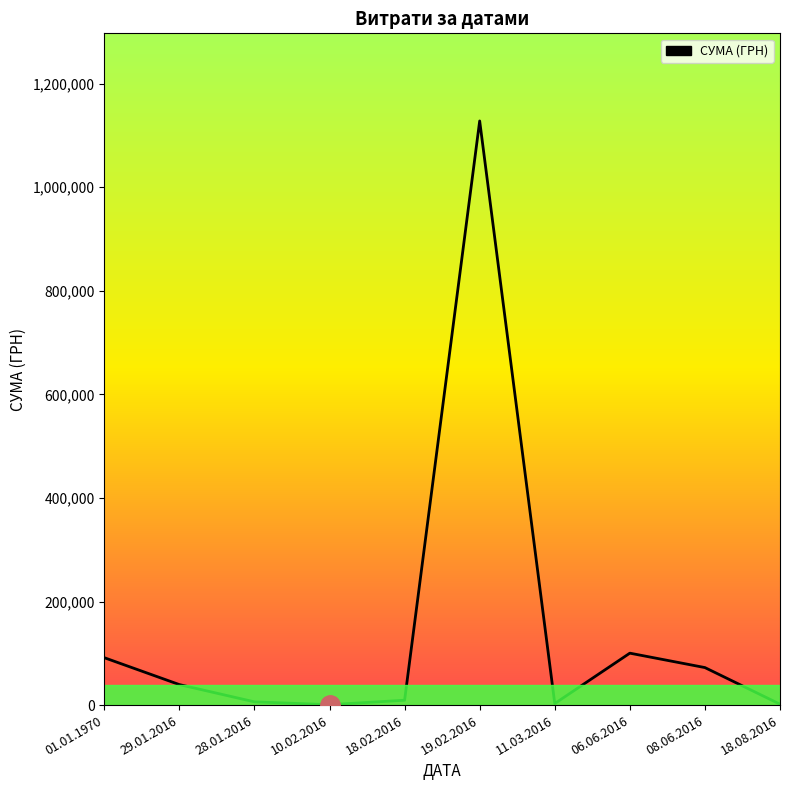

At which label does the data first exceed 39575?

01.01.1970